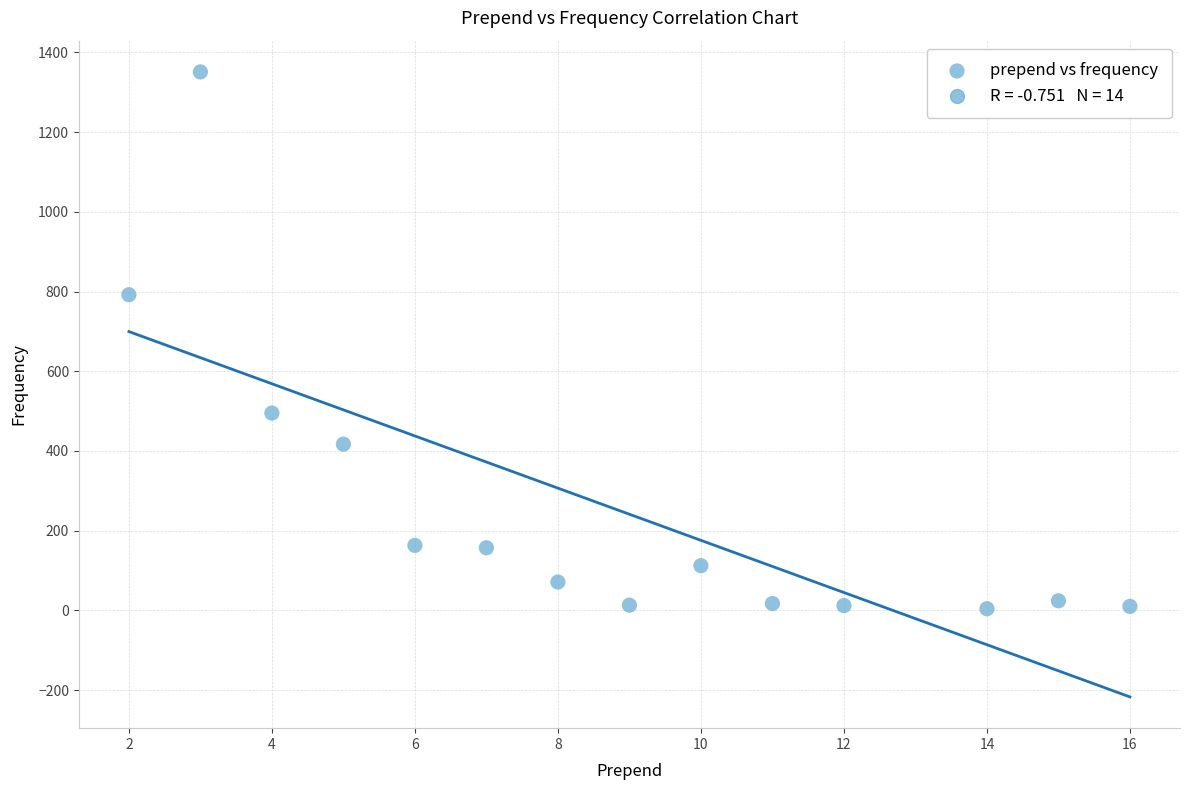

What Y value in the scatter plot is closest to 677?

792